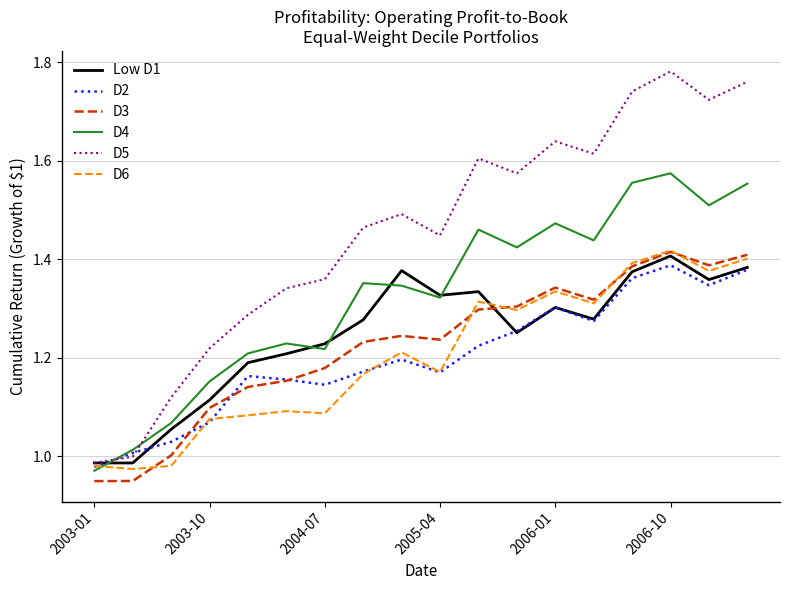

True or false: D3 and D4 intersect in this chart.

False